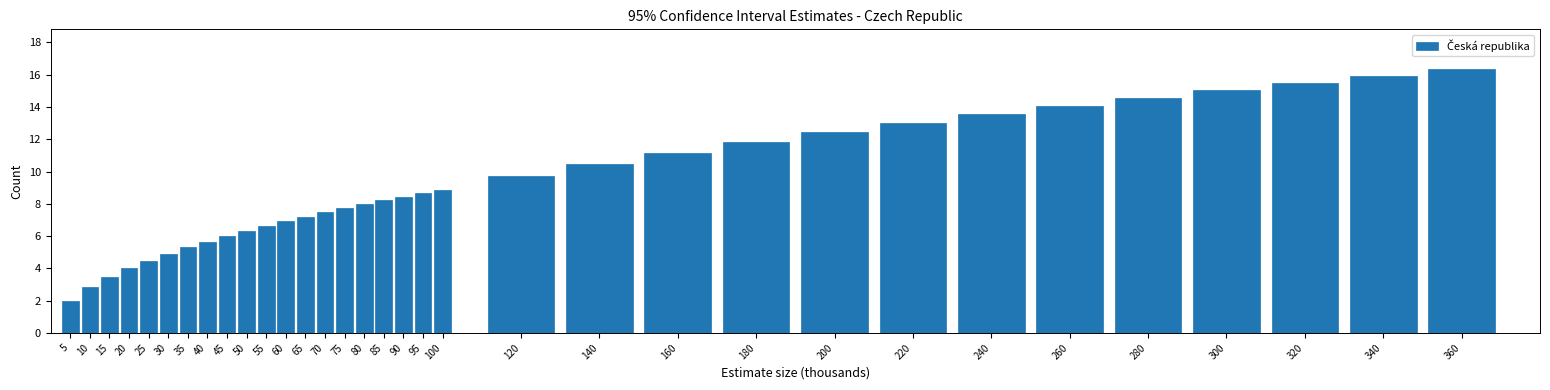

What is the sum of the values at 10 and 200?

15.3